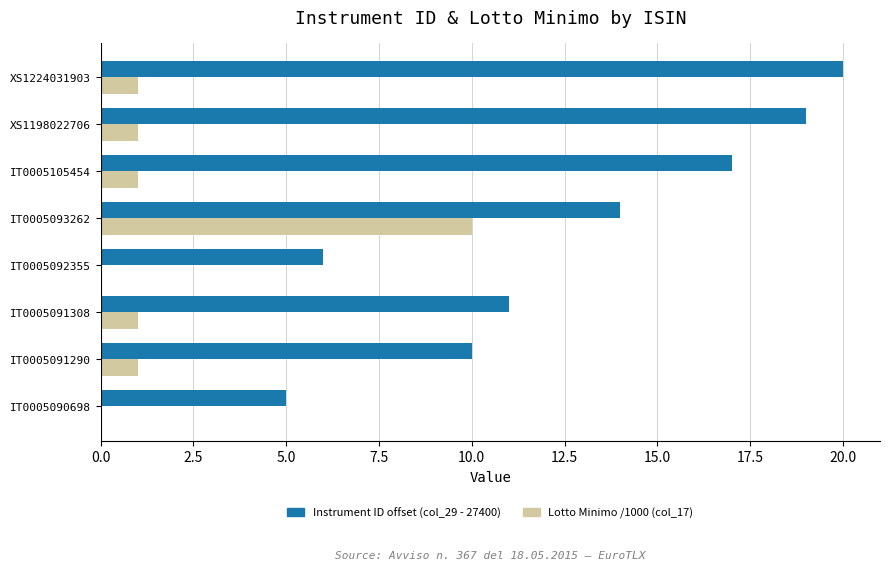

What is the total value across all series at IT0005091290?

11.0